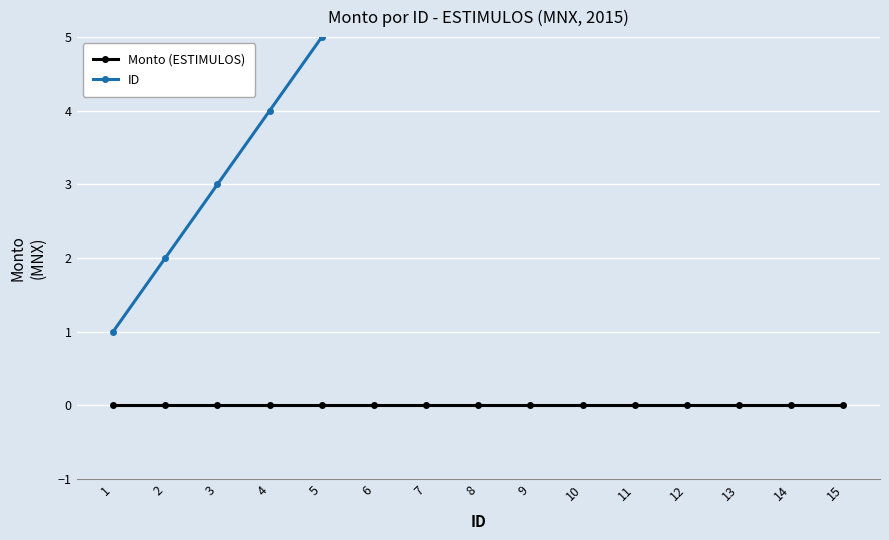

How many lines are shown in the chart?

2